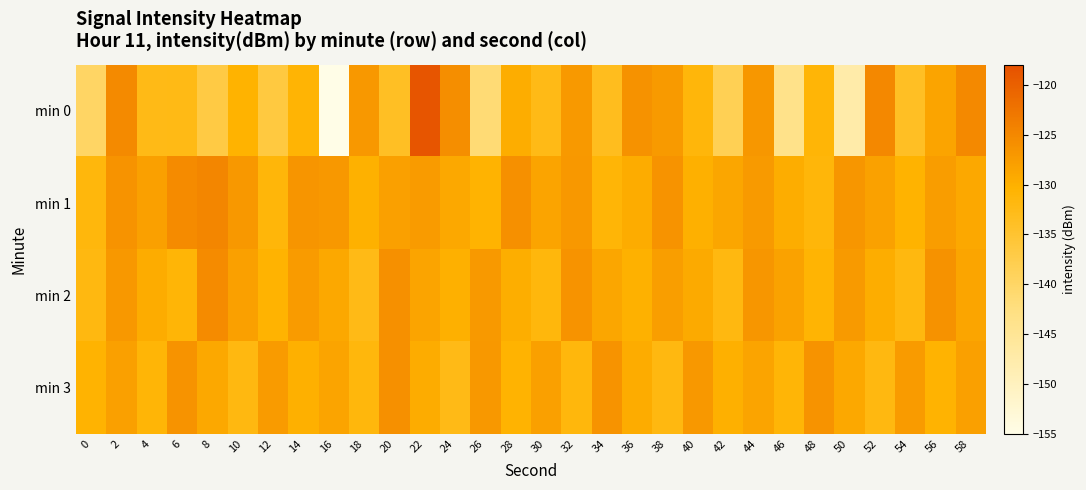

Which has a higher value, 46 or 34?

34